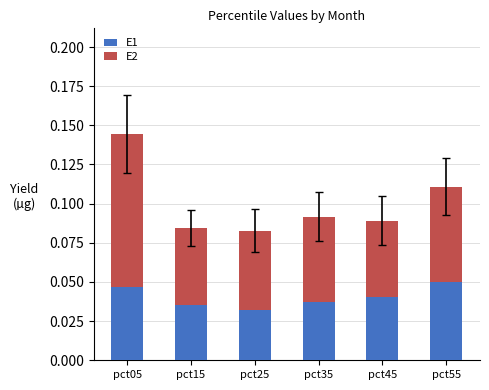

How many categories are shown in the chart?

6